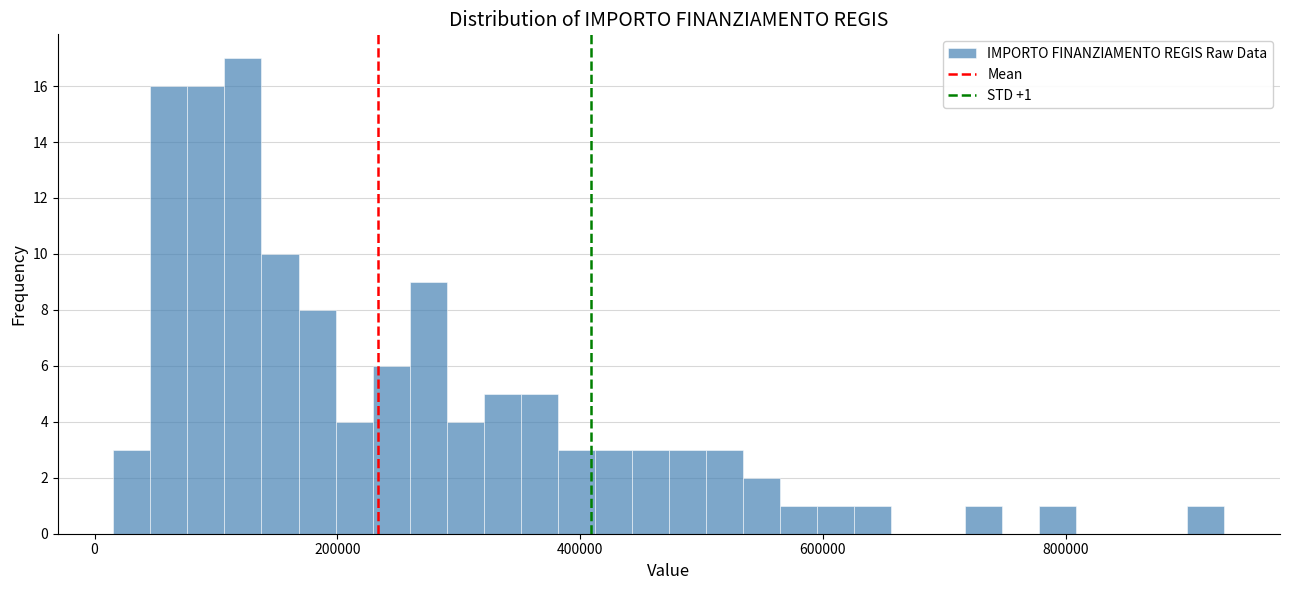

Read against the x-axis, roughly where is the centre of the tallest bar?

120000